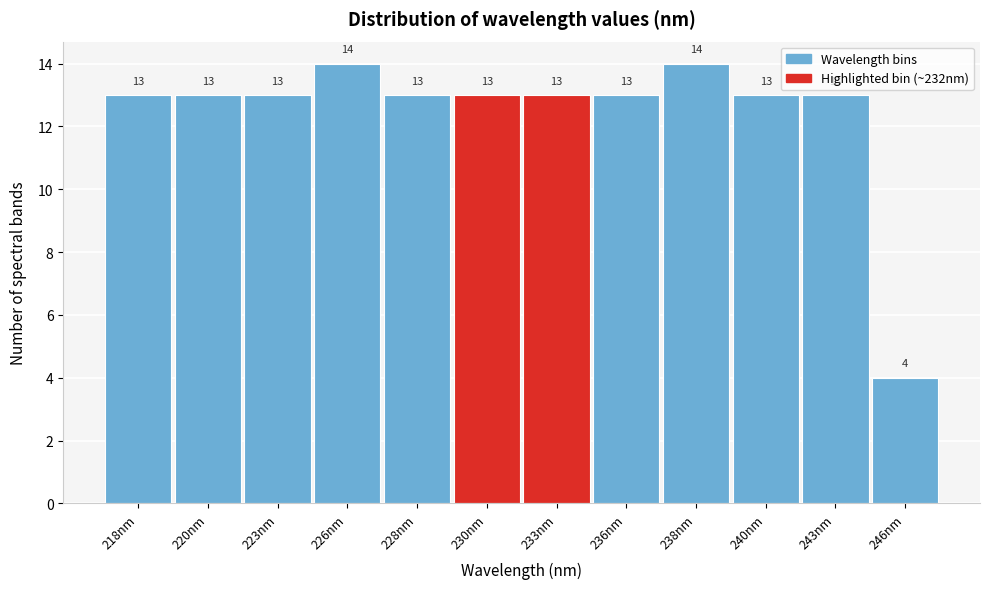

Reading left to right, what are all the values shown in this chart?

13	13	13	14	13	13	13	13	14	13	13	4